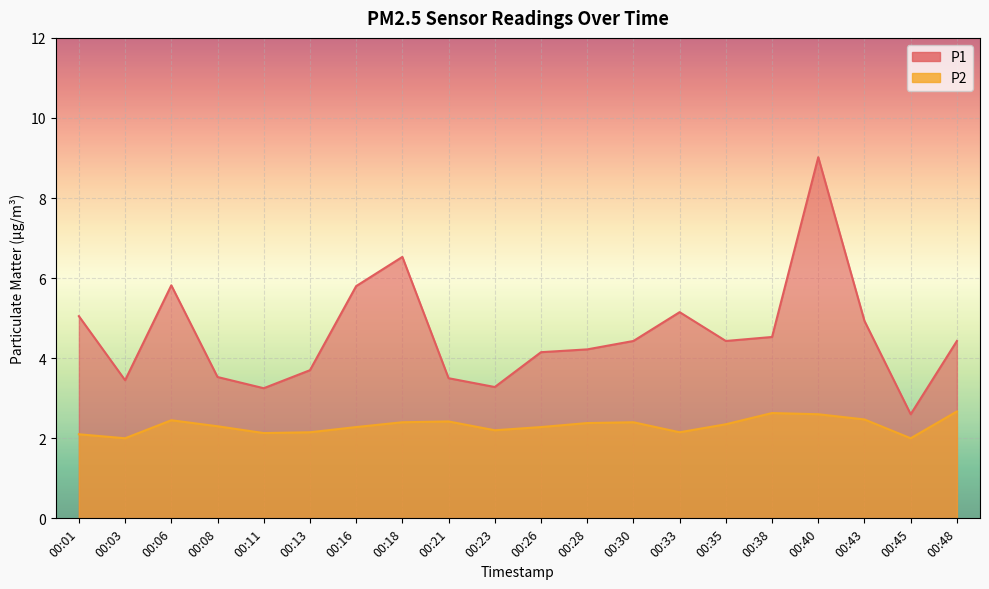

How many values in the P1 series exceed 4?

13